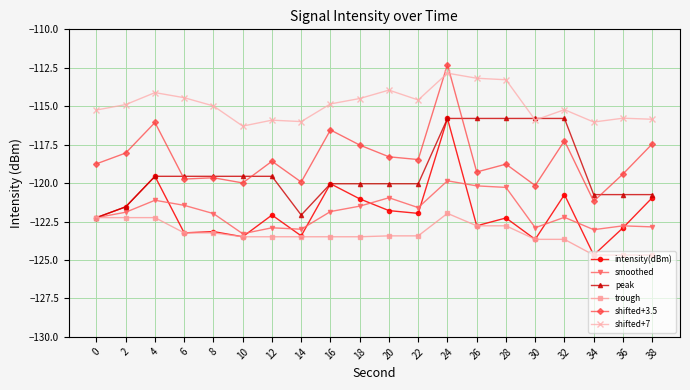

What are all the series names shown in the legend?

intensity(dBm), smoothed, peak, trough, shifted+3.5, shifted+7